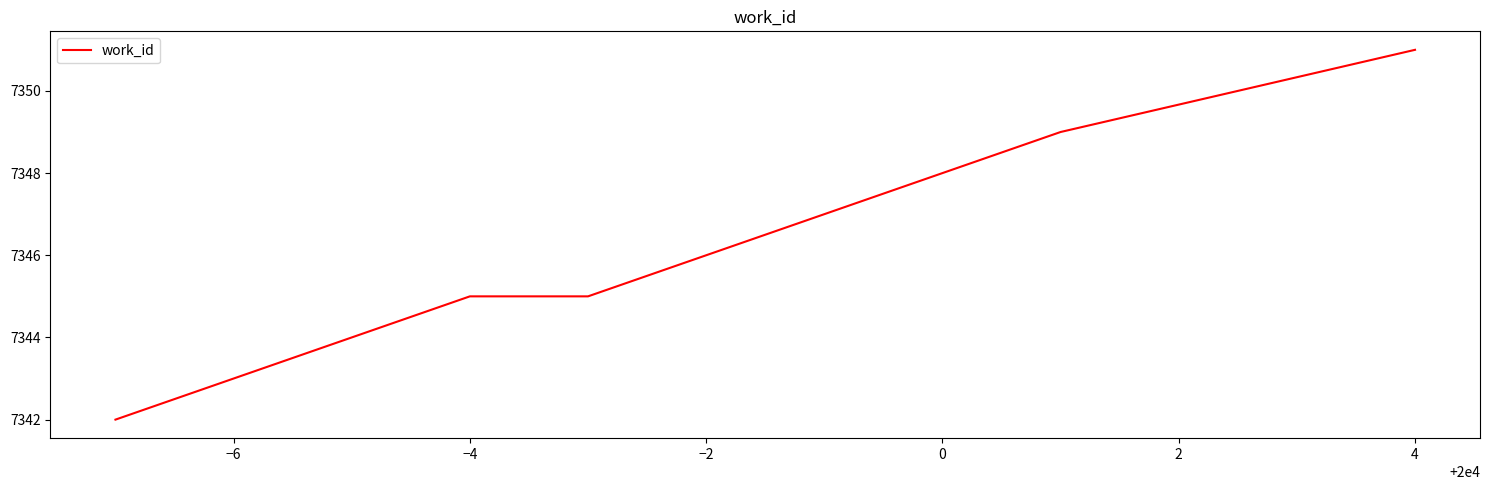

What is the minimum value shown in the chart?

7342